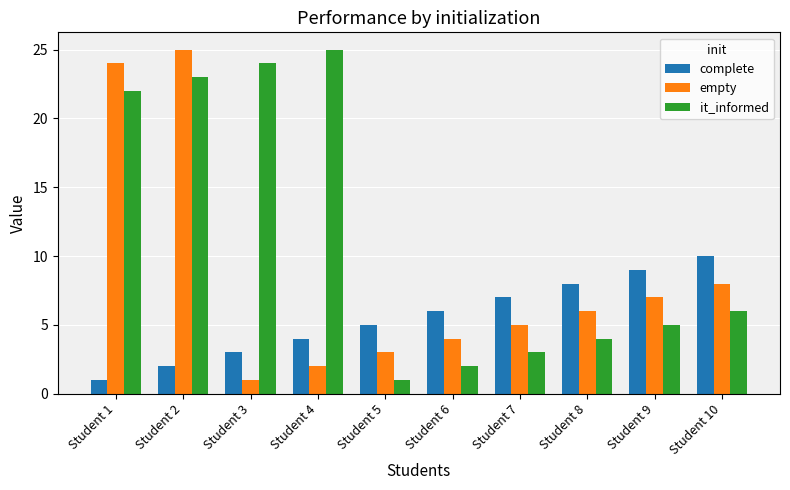

Reading left to right, extract all data points from this chart.

complete: Student 1=1	Student 2=2	Student 3=3	Student 4=4	Student 5=5	Student 6=6	Student 7=7	Student 8=8	Student 9=9	Student 10=10
empty: Student 1=24	Student 2=25	Student 3=1	Student 4=2	Student 5=3	Student 6=4	Student 7=5	Student 8=6	Student 9=7	Student 10=8
it_informed: Student 1=22	Student 2=23	Student 3=24	Student 4=25	Student 5=1	Student 6=2	Student 7=3	Student 8=4	Student 9=5	Student 10=6